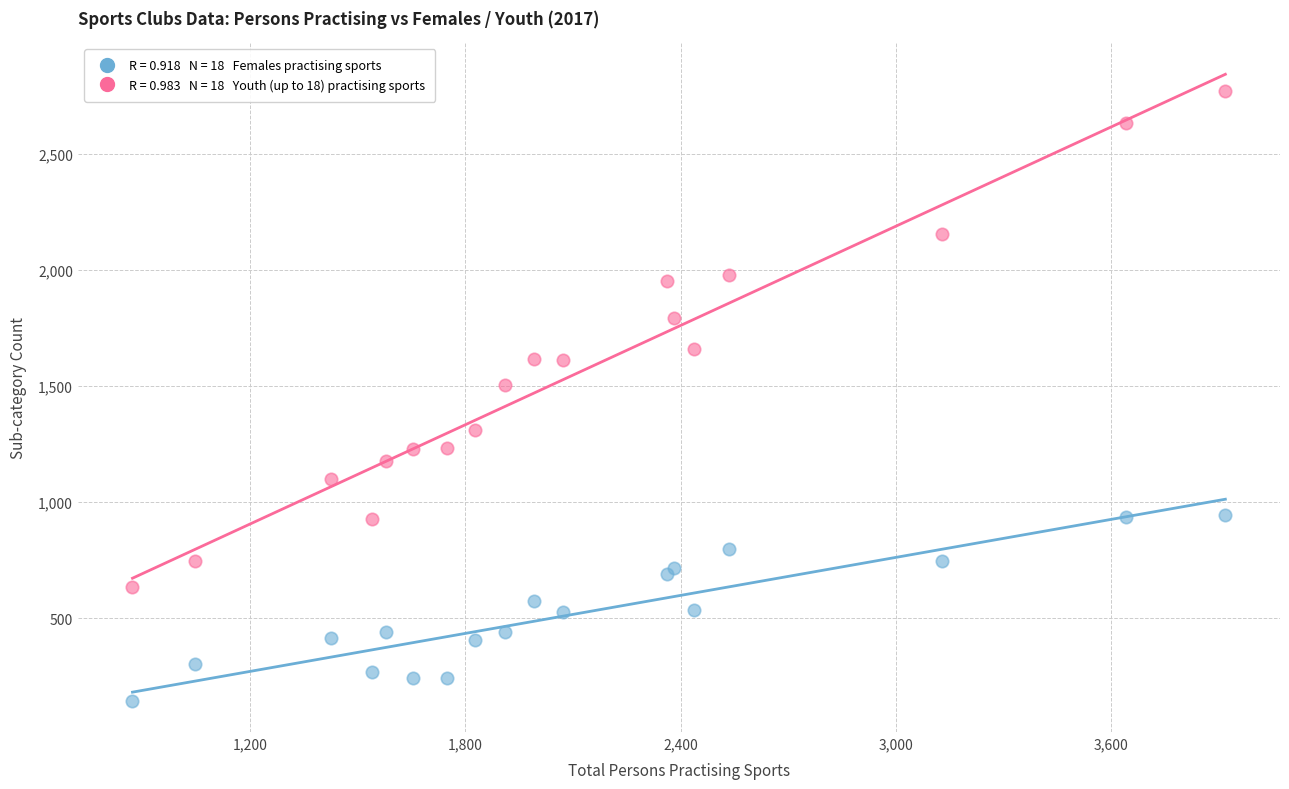

Across all series, what Y value is closest to 1458?

1504